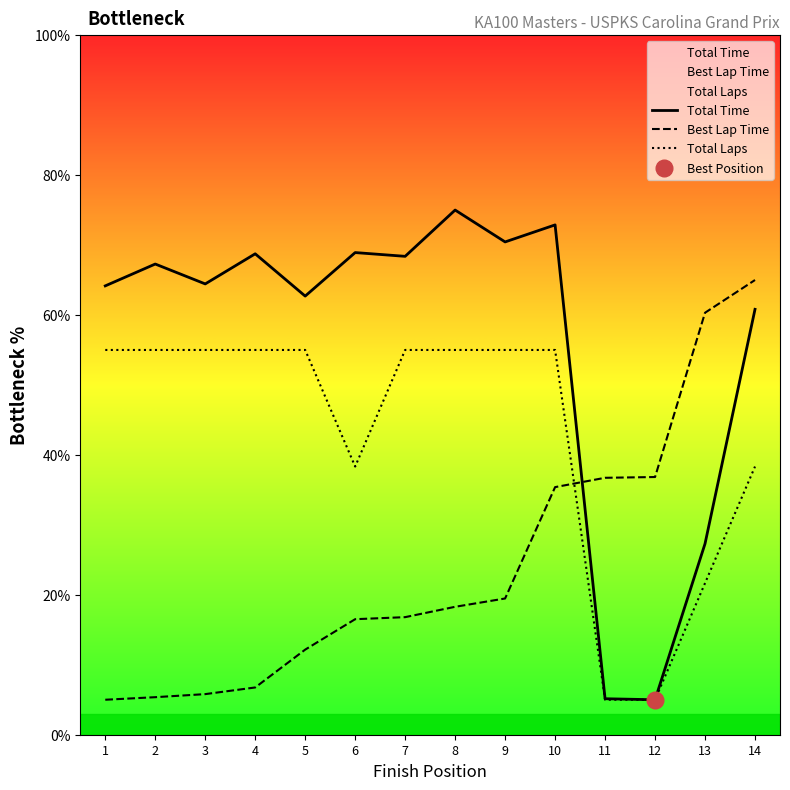

What is the total value across all series at 10?

163.3